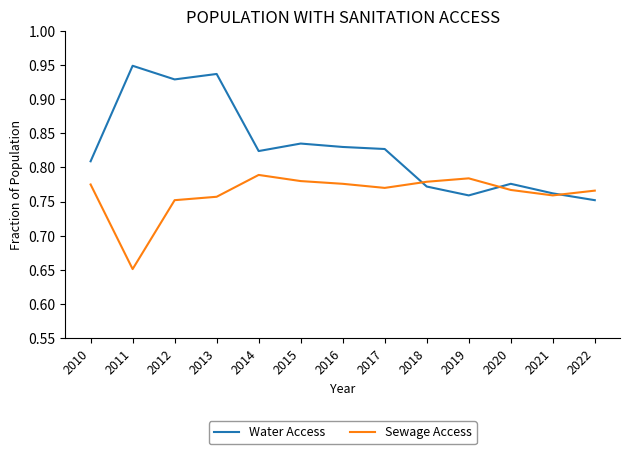

True or false: Sewage Access and Water Access cross at least once.

True